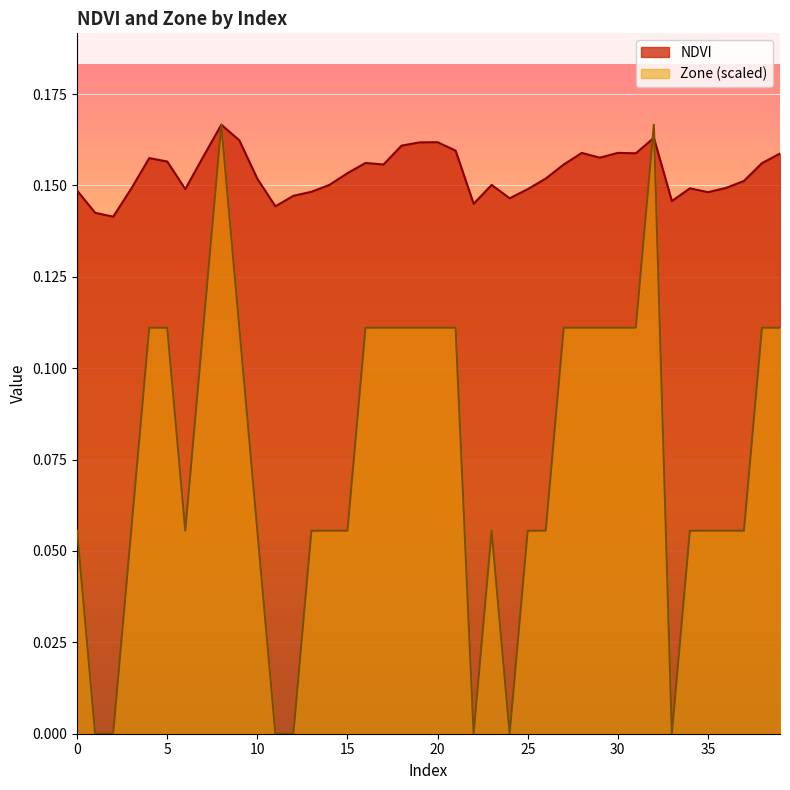

Reading left to right, extract all data points from this chart.

NDVI: 0.1	0.1	0.1	0.1	0.2	0.2	0.1	0.2	0.2	0.2	0.2	0.1	0.1	0.1	0.2	0.2	0.2	0.2	0.2	0.2	0.2	0.2	0.1	0.2	0.1	0.1	0.2	0.2	0.2	0.2	0.2	0.2	0.2	0.1	0.1	0.1	0.1	0.2	0.2	0.2
Zone: 0.1	0.0	0.0	0.1	0.1	0.1	0.1	0.1	0.2	0.1	0.1	0.0	0.0	0.1	0.1	0.1	0.1	0.1	0.1	0.1	0.1	0.1	0.0	0.1	0.0	0.1	0.1	0.1	0.1	0.1	0.1	0.1	0.2	0.0	0.1	0.1	0.1	0.1	0.1	0.1